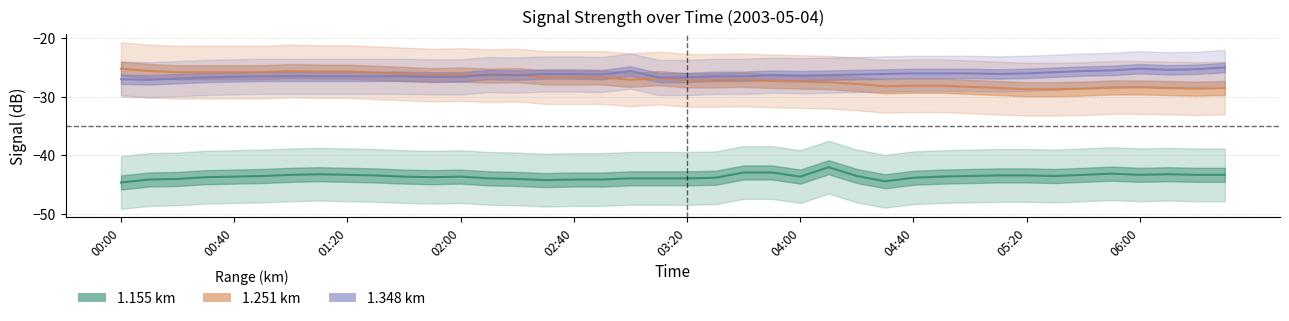

What is the minimum value for 1.348 km?

-27.1